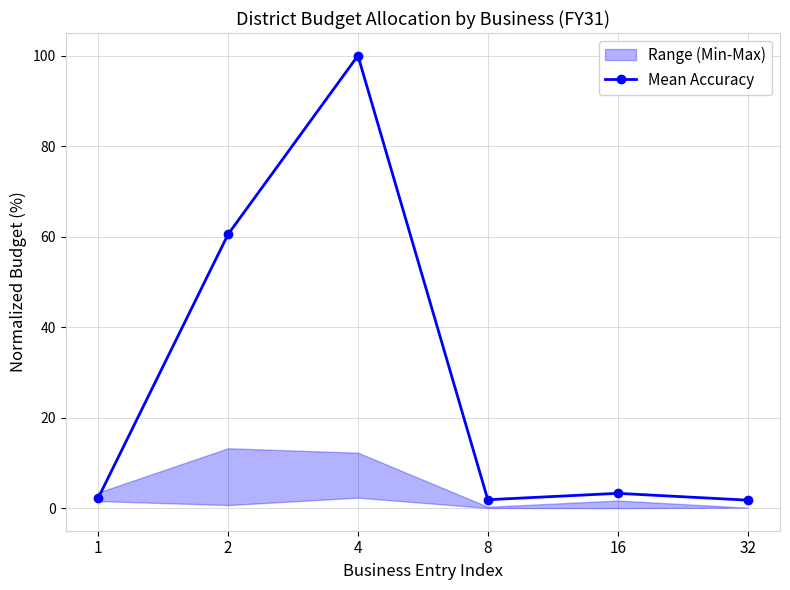

List the labels in order of value, largest first.

4, 2, 16, 1, 8, 32